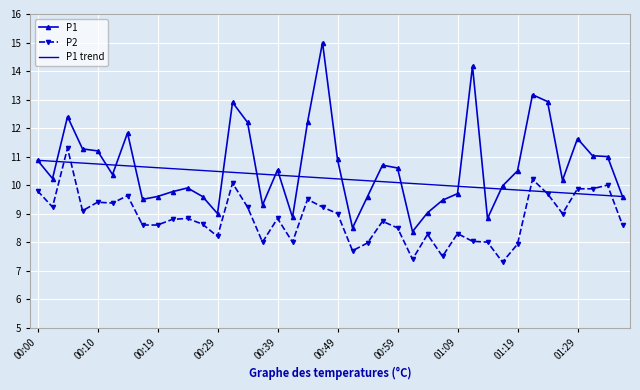

Rank the series by their average value, from highest to lowest.

P1, P1 trend, P2